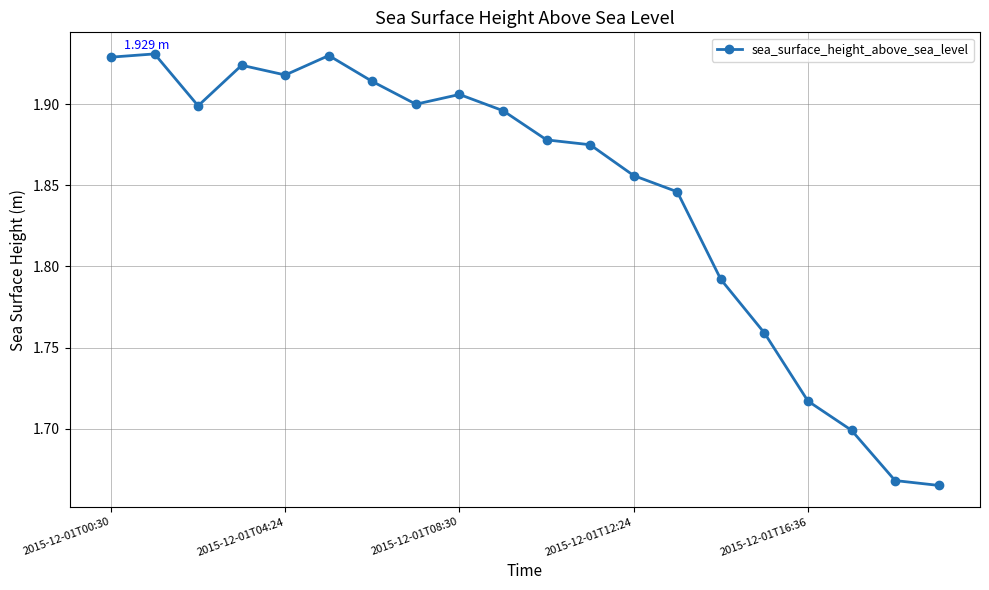

What is the difference between the maximum and minimum values?

0.3